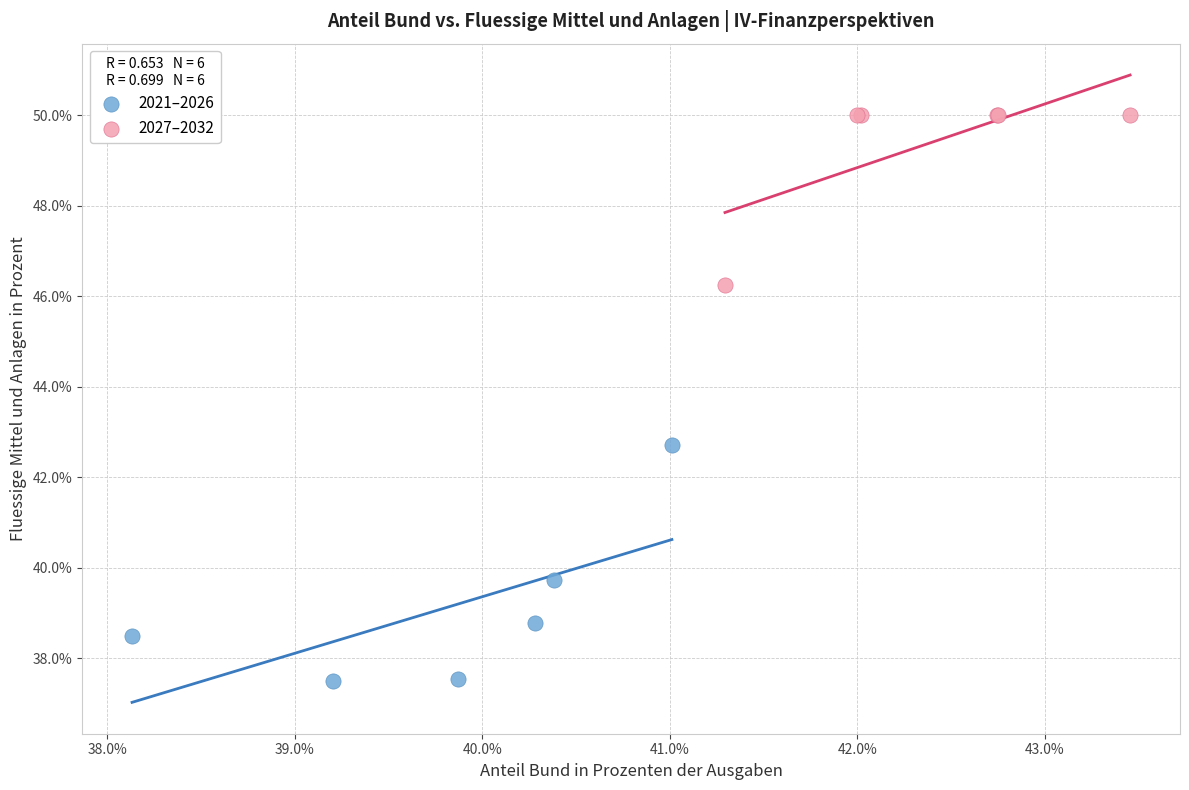

Which series has the widest spread of Y values?

2021–2026